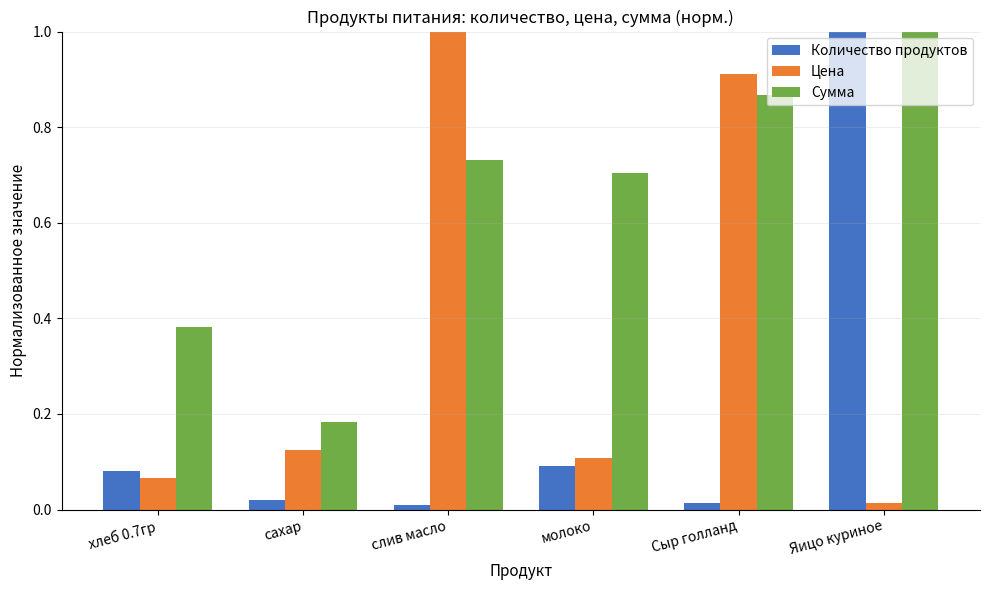

List the series in order of their overall mean, lowest first.

Количество продуктов, Цена, Сумма